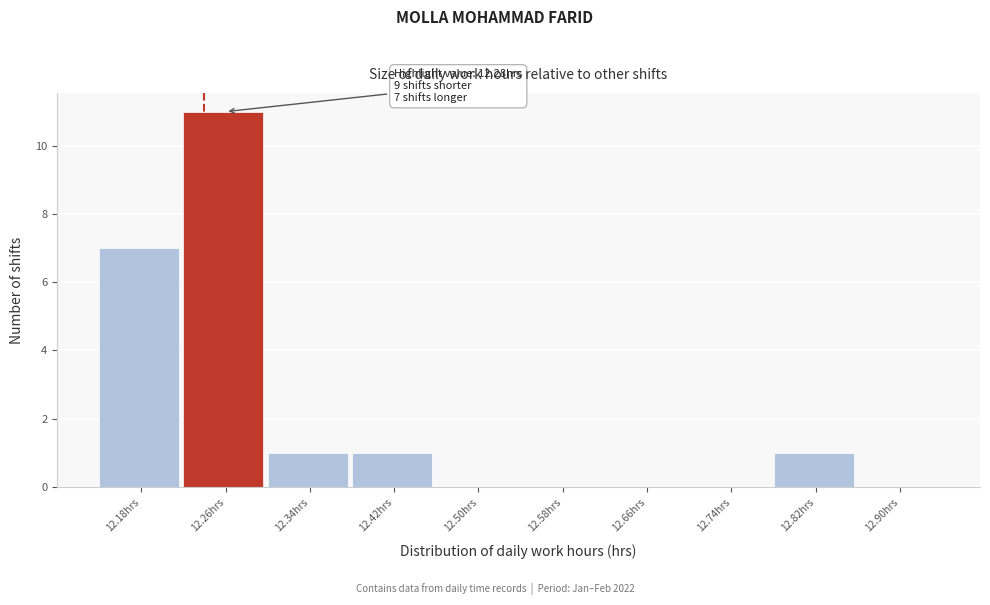

Reading left to right, extract all data points from this chart.

12.18hrs=7	12.26hrs=11	12.34hrs=1	12.42hrs=1	12.50hrs=0	12.58hrs=0	12.66hrs=0	12.74hrs=0	12.82hrs=1	12.90hrs=0